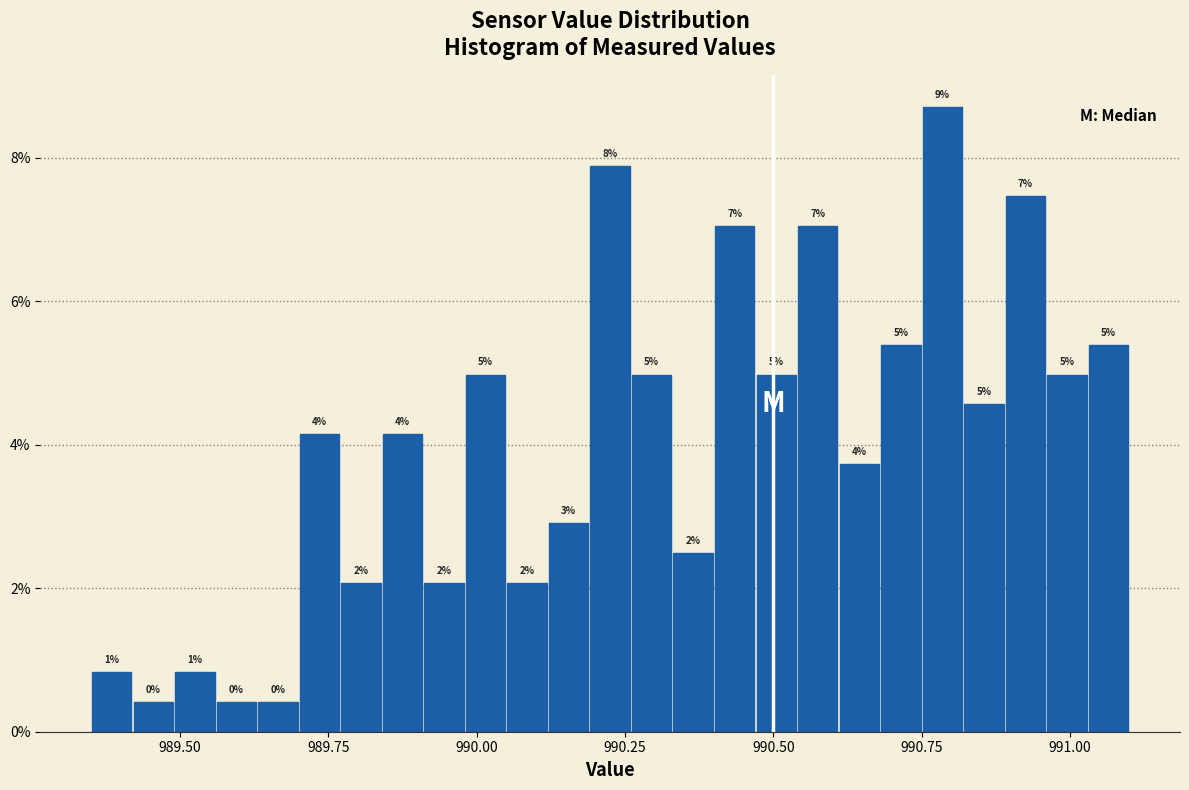

Read against the x-axis, roughly where is the centre of the tallest bar?

990.80